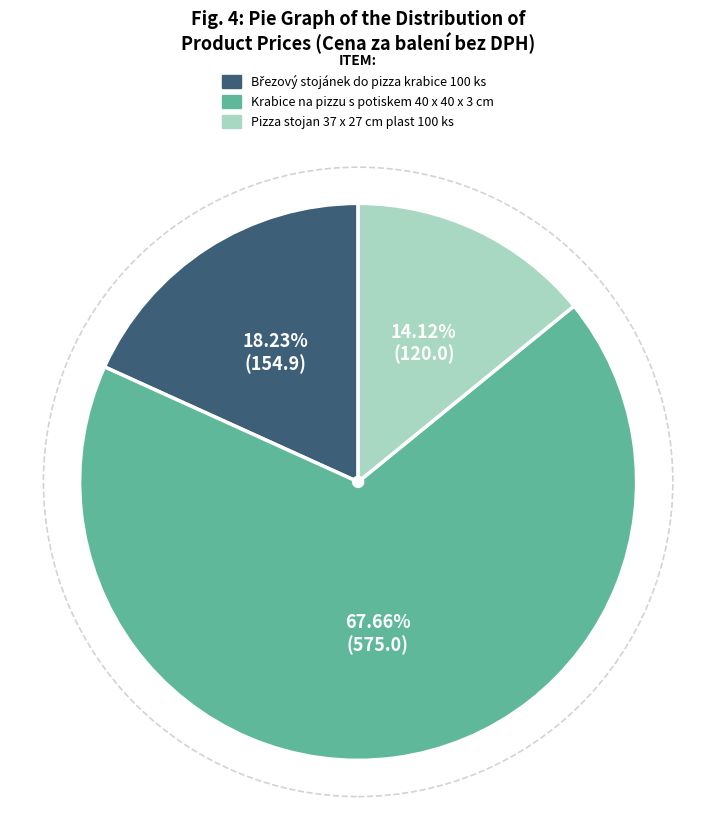

To the nearest percent, what portion does Pizza stojan 37 x 27 cm plast 100 ks represent?

14%